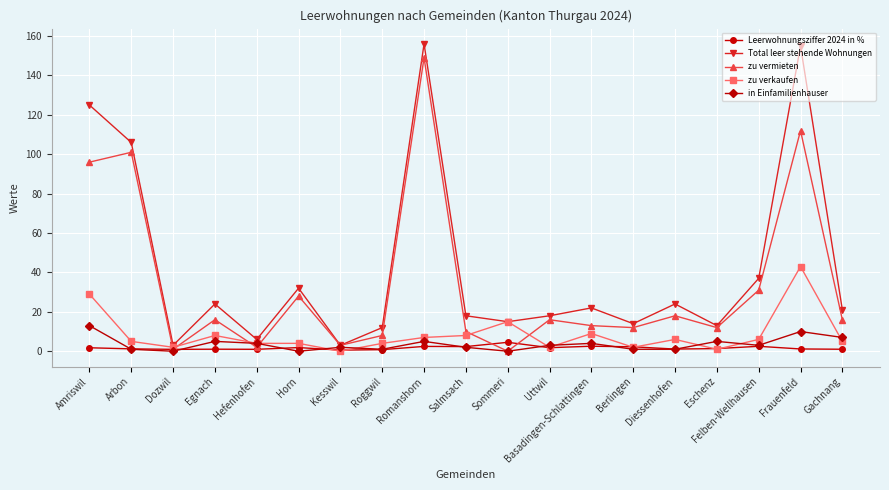

Does the chart display data point markers on the line(s)?

Yes